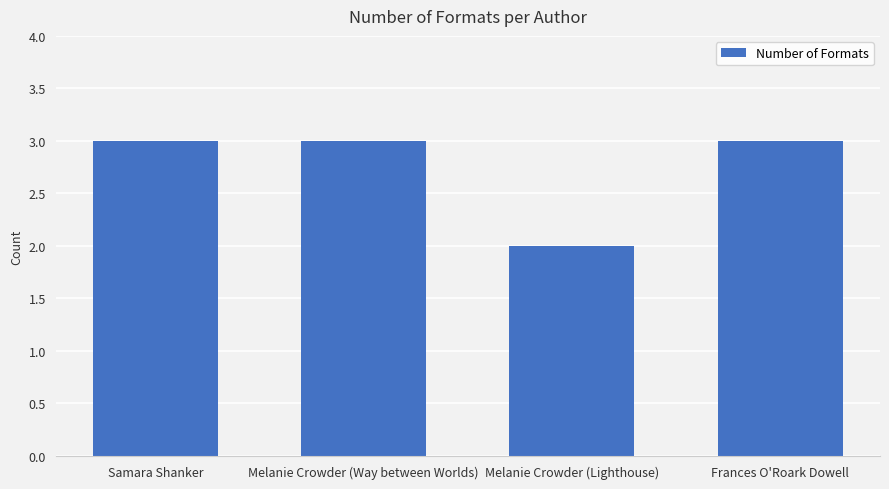

Reading right to left, transcribe all the data shown in this chart.

Frances O'Roark Dowell=3	Melanie Crowder (Lighthouse)=2	Melanie Crowder (Way between Worlds)=3	Samara Shanker=3